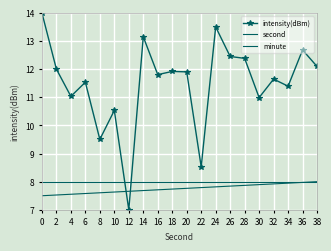

How many distinct data groups are displayed?

3